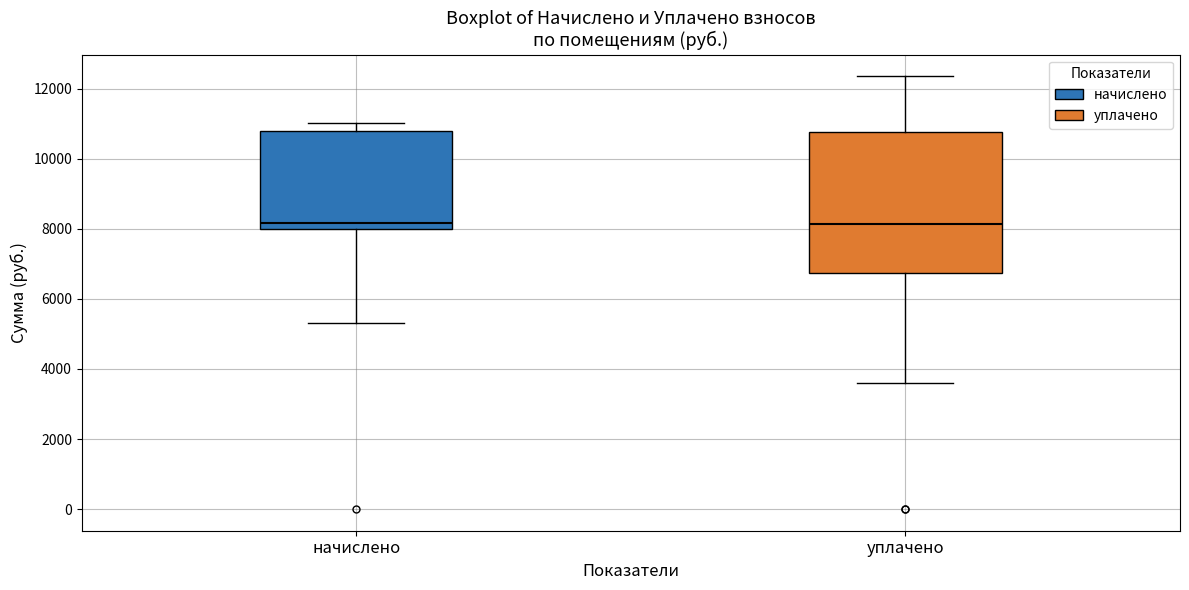

Where is the upper edge of the box for уплачено on the y-axis? The values are not printed on the chart, so give them approximately, as read against the axis.

10800